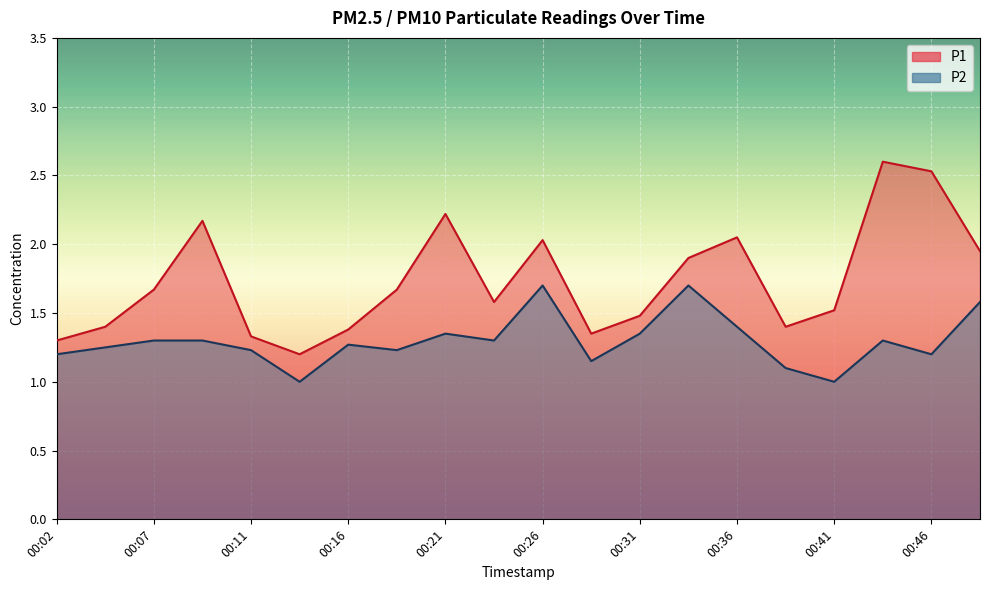

Reading left to right, what are all the values shown in this chart?

P1: 00:02=1.3	00:04=1.4	00:07=1.7	00:09=2.2	00:11=1.3	00:14=1.2	00:16=1.4	00:19=1.7	00:21=2.2	00:24=1.6	00:26=2.0	00:29=1.4	00:31=1.5	00:33=1.9	00:36=2.0	00:38=1.4	00:41=1.5	00:43=2.6	00:46=2.5	00:48=1.9
P2: 00:02=1.2	00:04=1.2	00:07=1.3	00:09=1.3	00:11=1.2	00:14=1.0	00:16=1.3	00:19=1.2	00:21=1.4	00:24=1.3	00:26=1.7	00:29=1.1	00:31=1.4	00:33=1.7	00:36=1.4	00:38=1.1	00:41=1.0	00:43=1.3	00:46=1.2	00:48=1.6